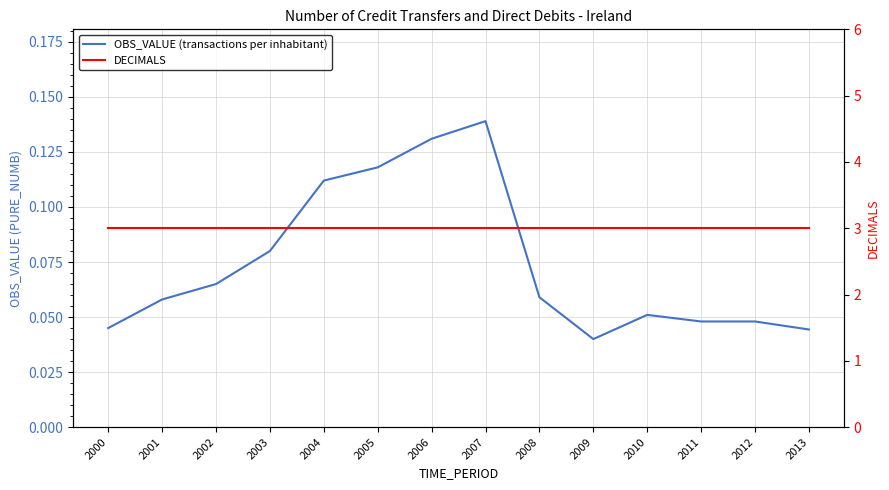

Between 2001 and 2009, which is larger?

2001